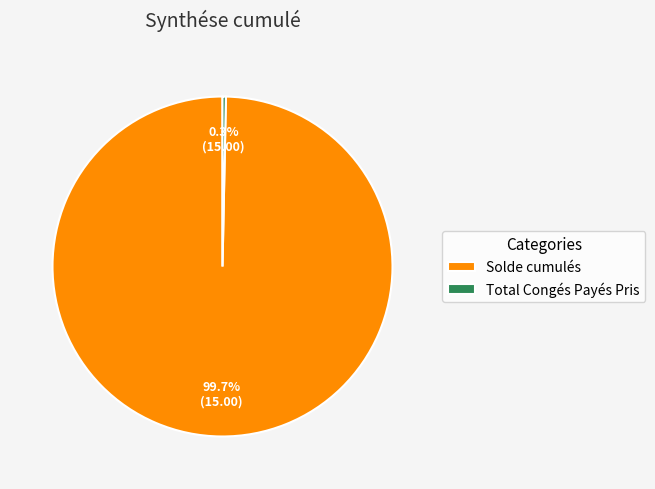

Does Solde cumulés account for over 50% of the chart?

Yes